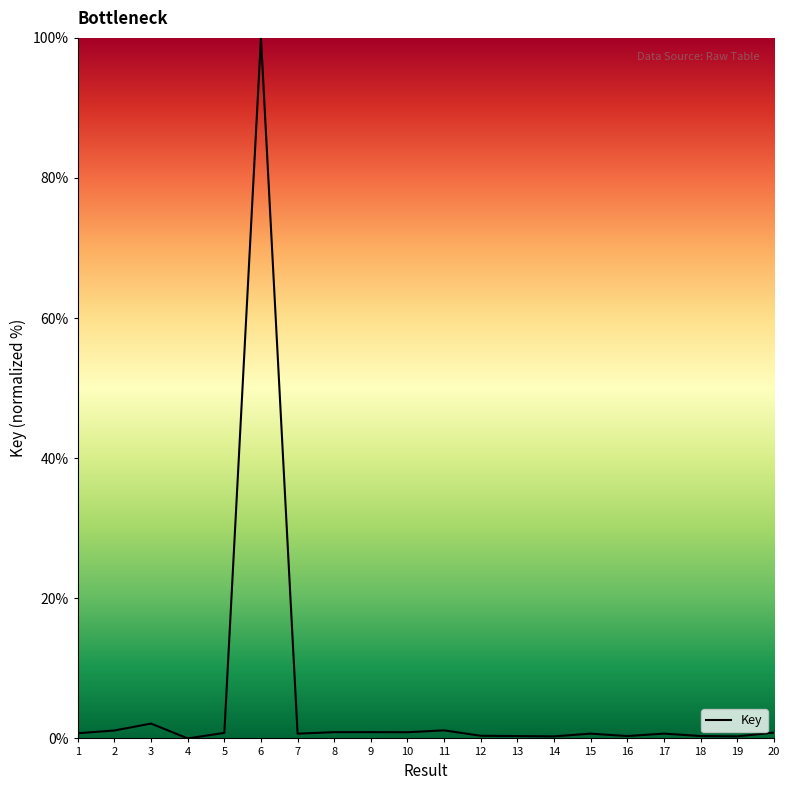

What is the average value?

5.7